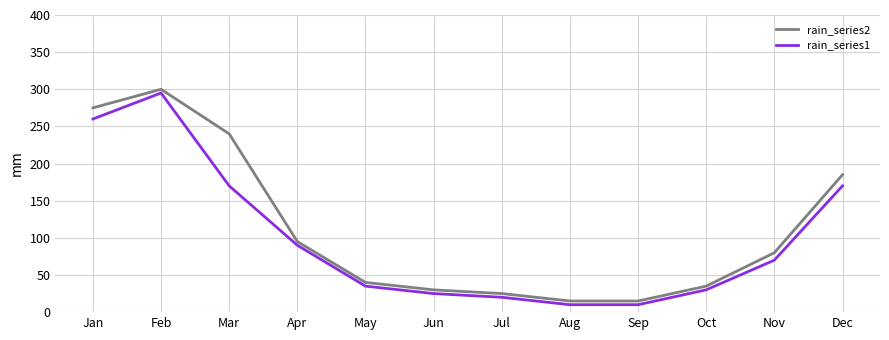

Reading left to right, list all the values displayed in this chart.

rain_series2: Jan=275	Feb=300	Mar=240	Apr=95	May=40	Jun=30	Jul=25	Aug=15	Sep=15	Oct=35	Nov=80	Dec=185
rain_series1: Jan=260	Feb=295	Mar=170	Apr=90	May=35	Jun=25	Jul=20	Aug=10	Sep=10	Oct=30	Nov=70	Dec=170